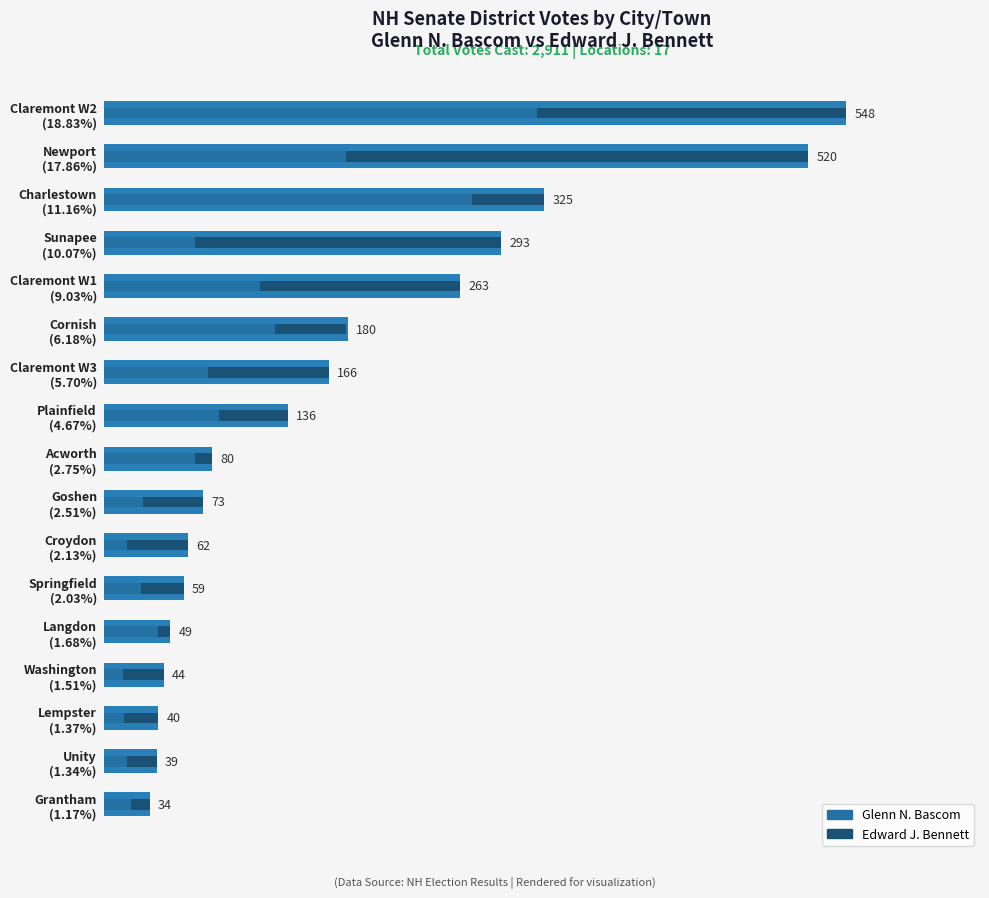

What is the sum of all values?

2911